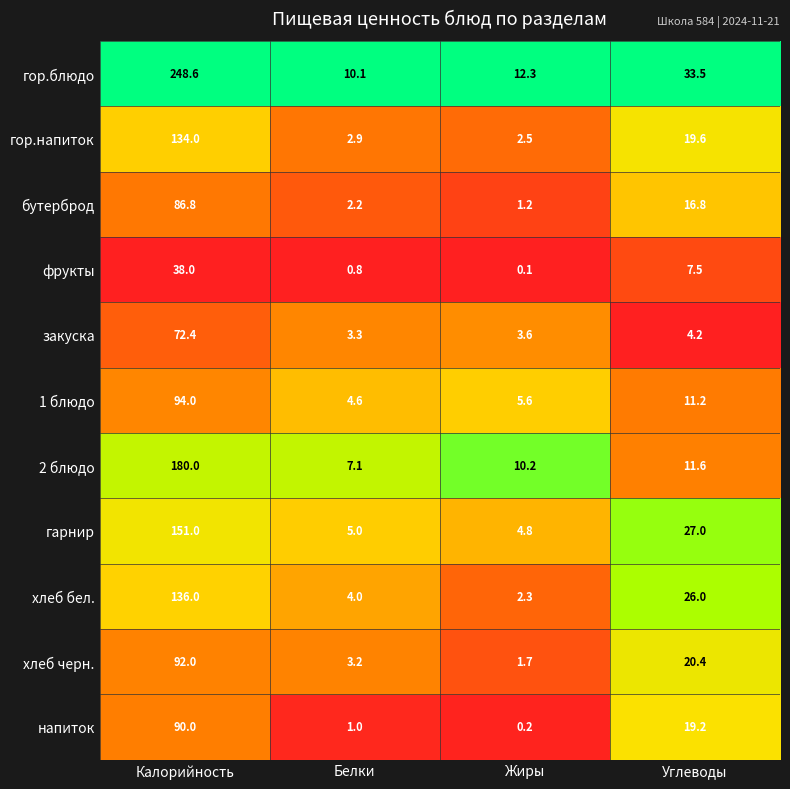

True or false: напиток has a value of 27.0 at Углеводы.

False